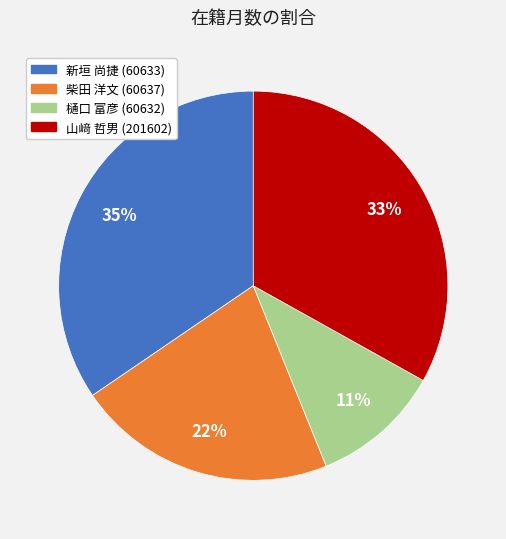

What percentage is the 山﨑 哲男 (201602) slice, to the nearest percent?

33%